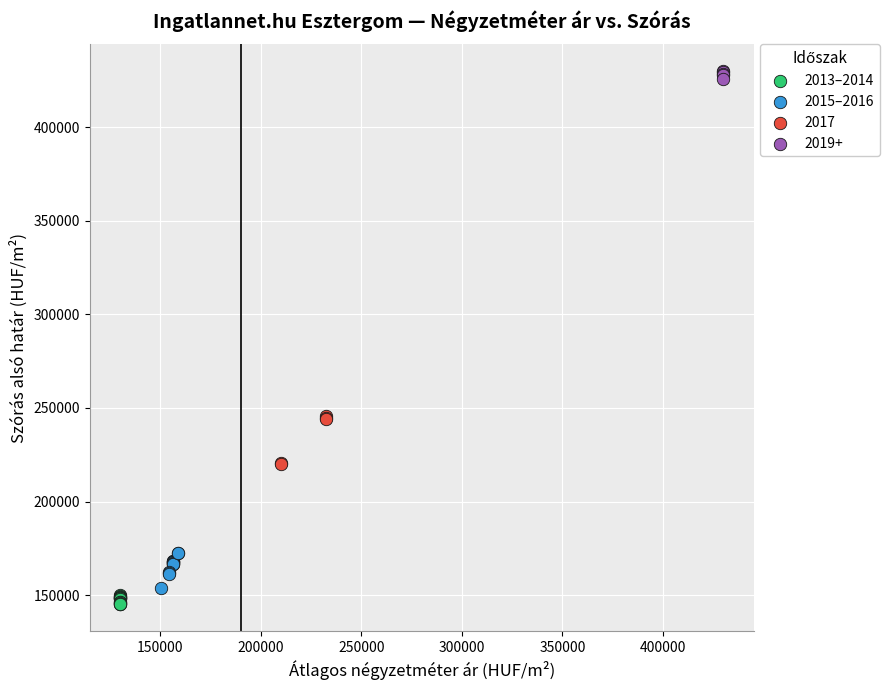

Which series contains the lowest Y value?

2013–2014